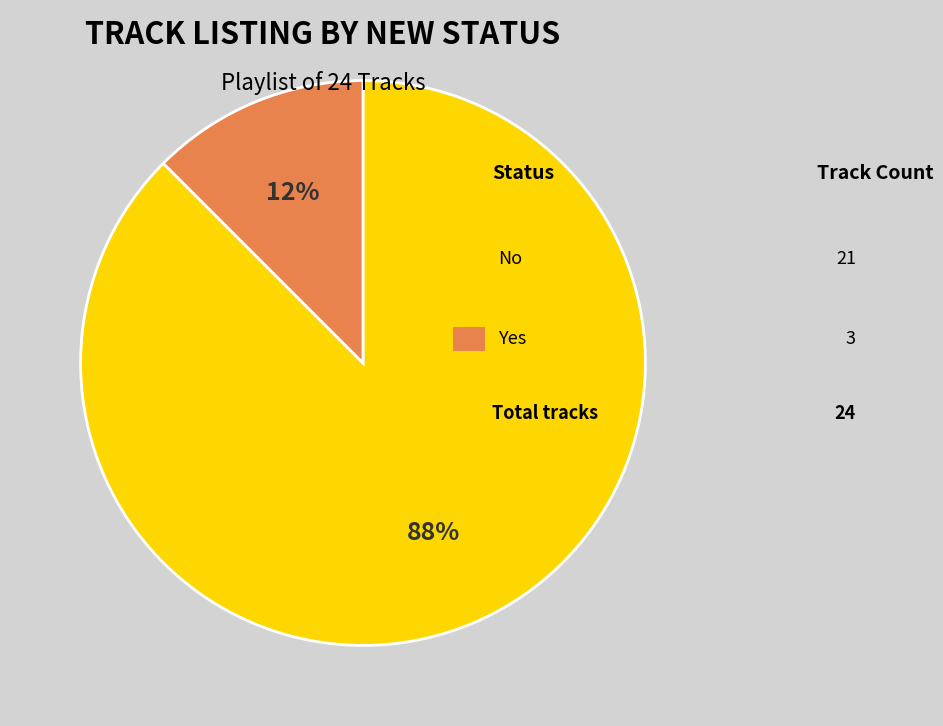

To the nearest percent, what is the average slice percentage?

50%